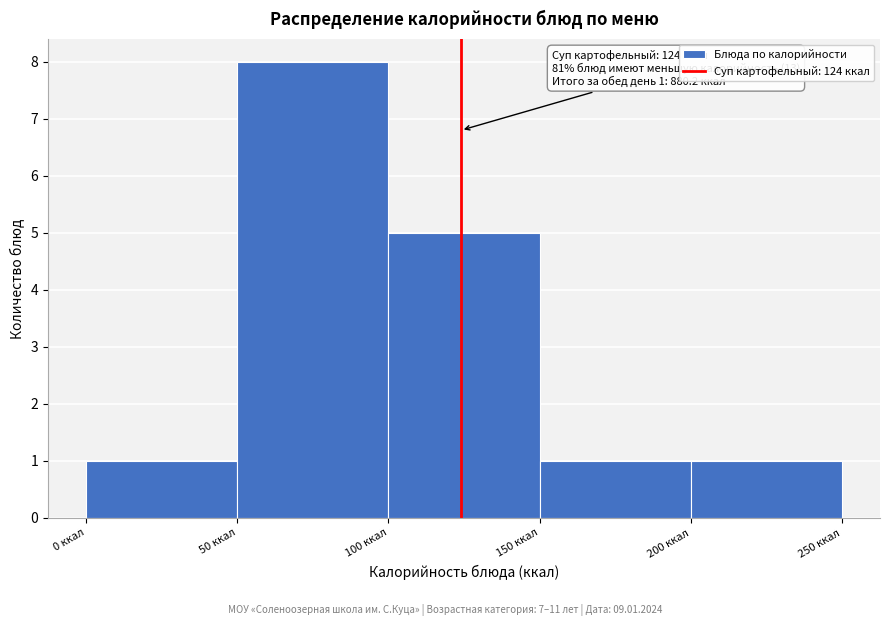

Over which range of the x-axis is the bar tallest?

50 to 100